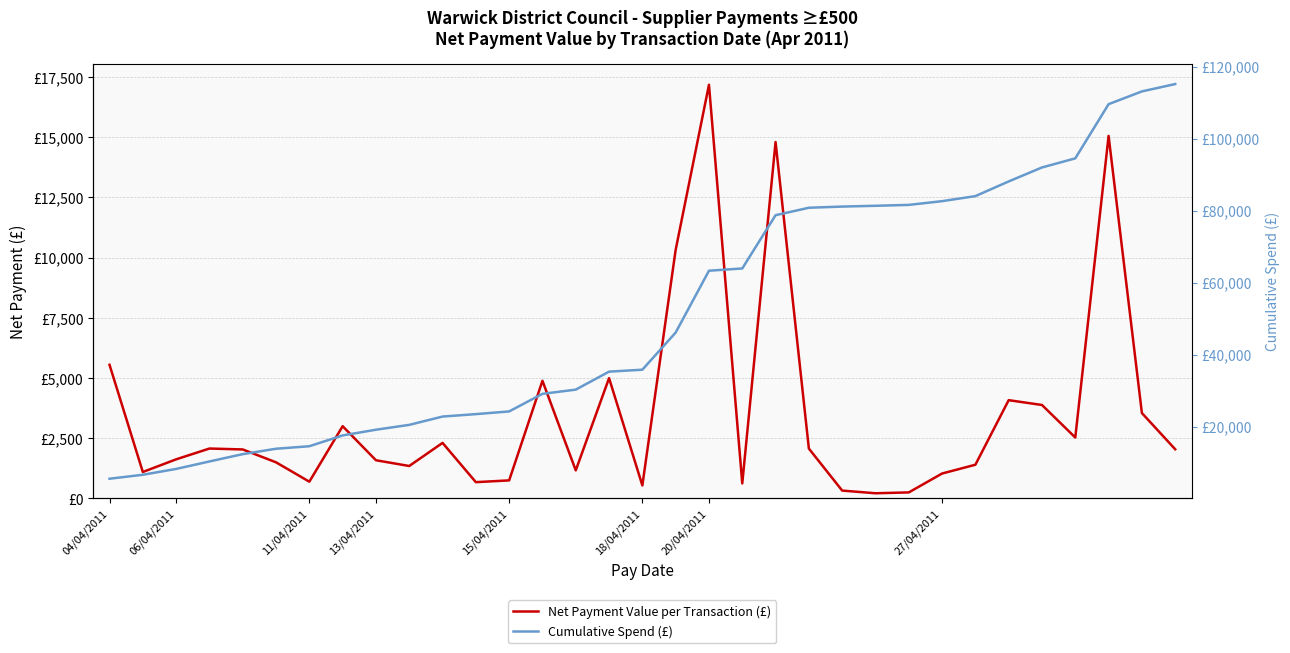

What are all the series names shown in the legend?

Net Payment Value per Transaction (£), Cumulative Spend (£)